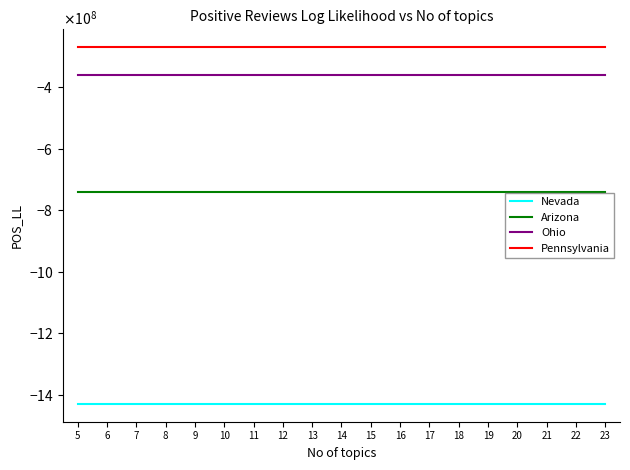

What is the sum of all Nevada values?

-27170000000